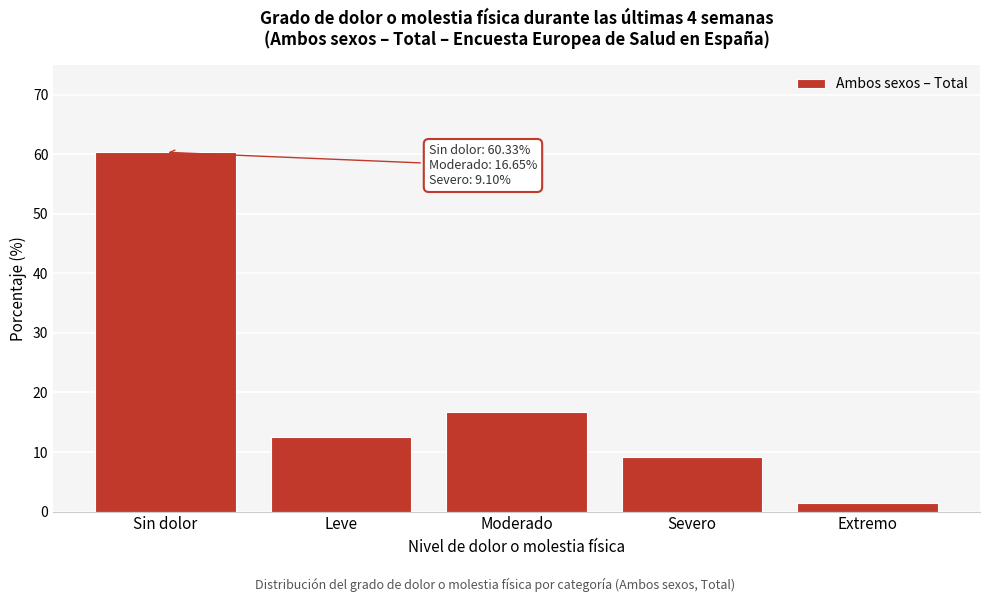

Rank the categories by value from highest to lowest.

Sin dolor, Moderado, Leve, Severo, Extremo